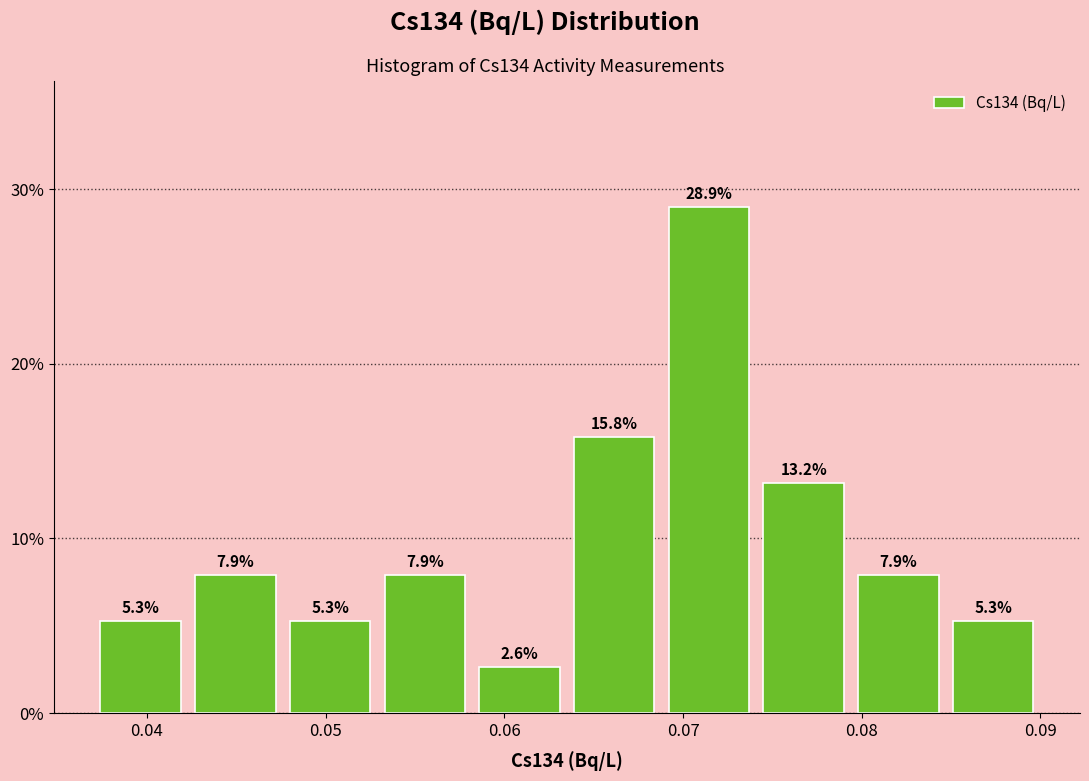

Reading left to right, transcribe this chart: for each bar, give the range it covers on the x-axis and its height. The bar edges are not printed on the chart, so give them approximately, as read against the axis.

0.037 to 0.042: 5.3
0.042 to 0.048: 7.9
0.048 to 0.053: 5.3
0.053 to 0.058: 7.9
0.058 to 0.064: 2.6
0.064 to 0.069: 15.8
0.069 to 0.074: 28.9
0.074 to 0.079: 13.2
0.079 to 0.085: 7.9
0.085 to 0.090: 5.3